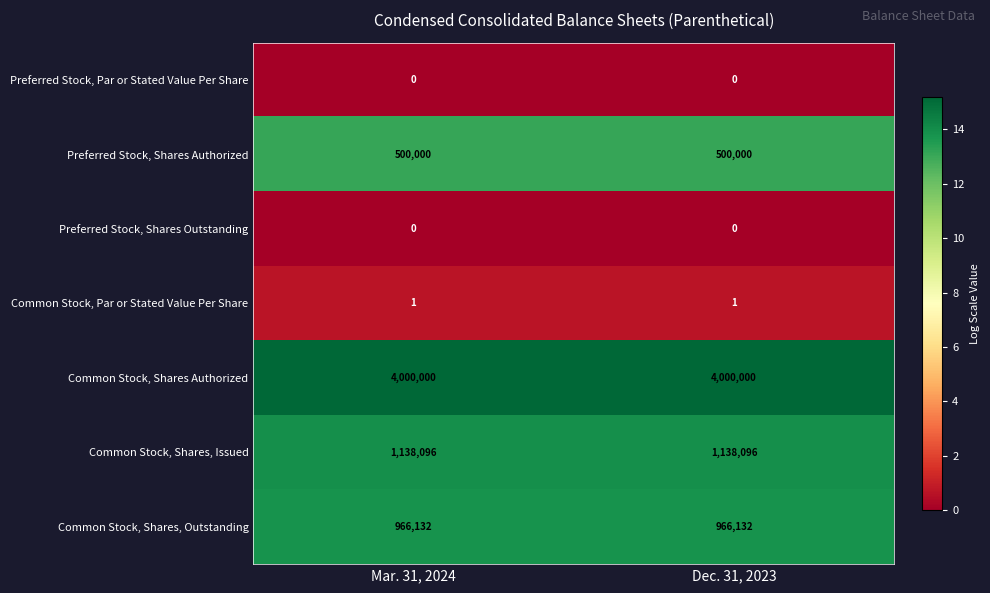

What is the spread (max minus min) of values at Mar. 31, 2024?

4000000